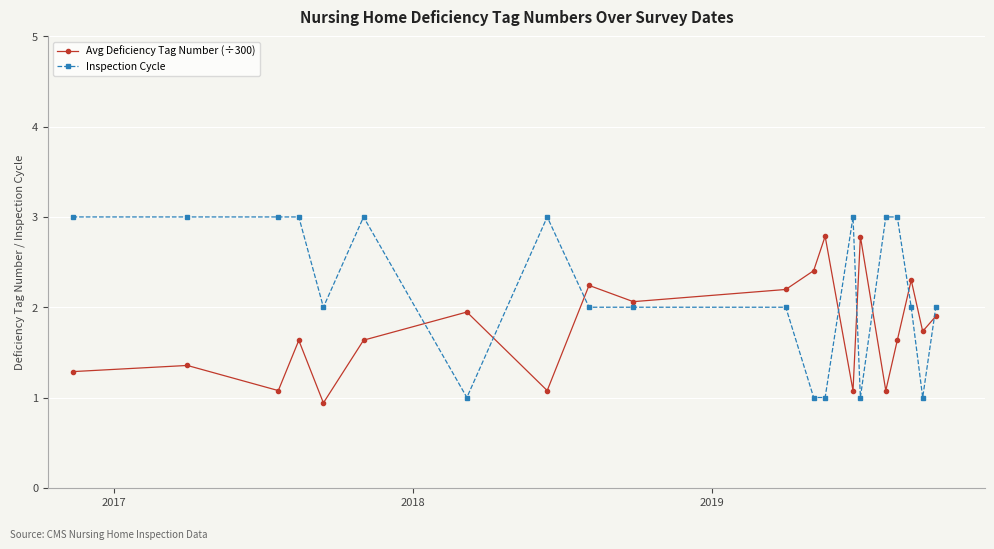

Reading right to left, transcribe all the data shown in this chart.

Avg Deficiency Tag Number (÷300): 1.9	1.7	2.3	1.6	1.1	2.8	1.1	2.8	2.4	2.2	2.1	2.2	1.1	1.9	1.6	0.9	1.6	1.1	1.4	1.3
Inspection Cycle: 2.0	1.0	2.0	3.0	3.0	1.0	3.0	1.0	1.0	2.0	2.0	2.0	3.0	1.0	3.0	2.0	3.0	3.0	3.0	3.0